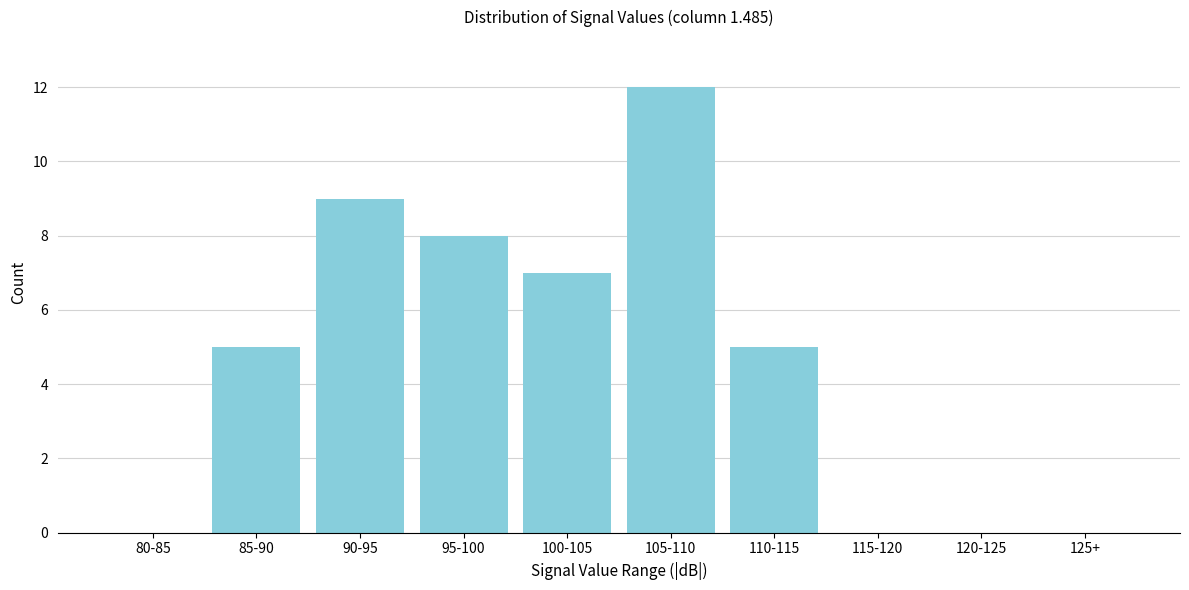

Reading left to right, what are all the values shown in this chart?

80-85=0	85-90=5	90-95=9	95-100=8	100-105=7	105-110=12	110-115=5	115-120=0	120-125=0	125+=0